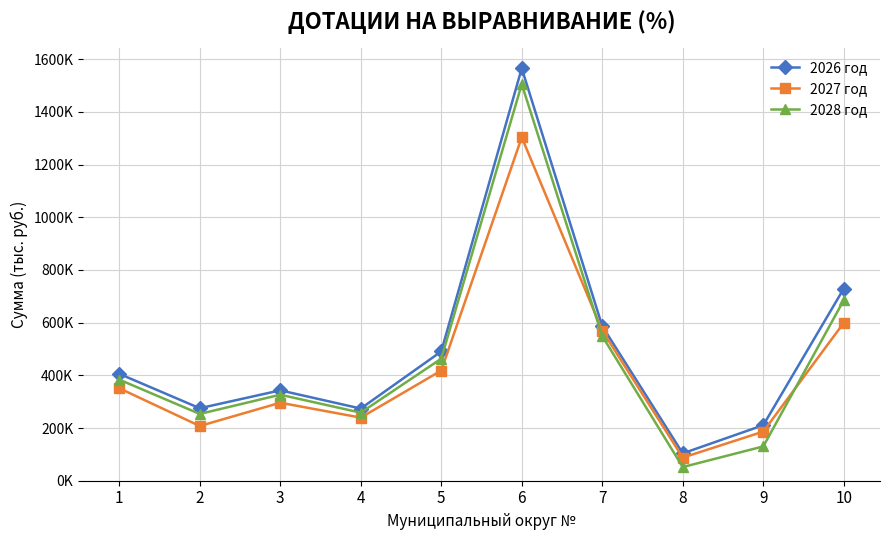

Is this an area chart (filled region under the line)?

No